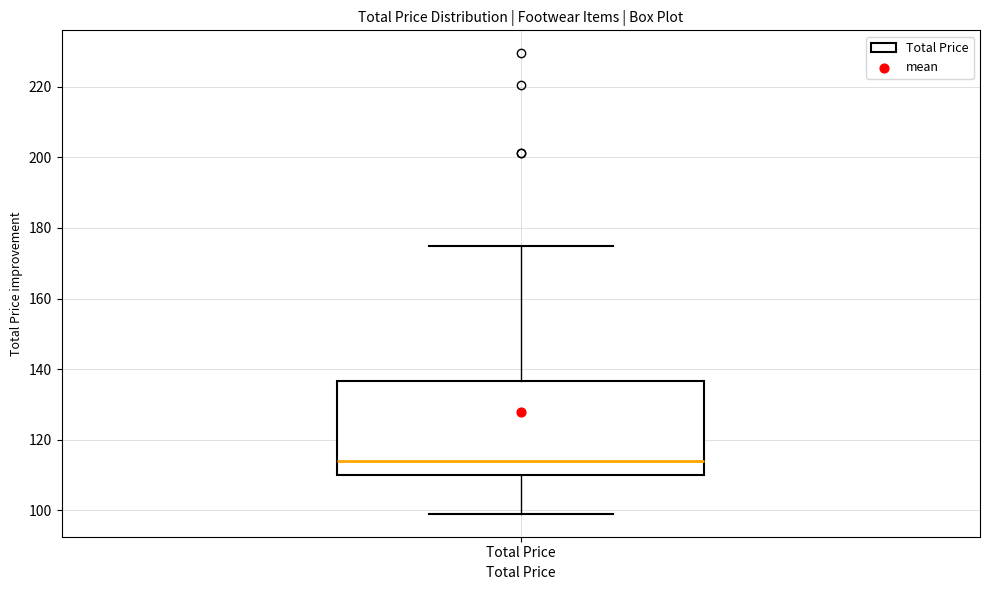

Transcribe this box plot: give where the median line is, the range the box spans, and where the two whiskers end, as read against the y-axis. The values are not printed on the chart, so give them approximately, as read against the axis.

median 114, box 110 to 136, whiskers 100 to 176